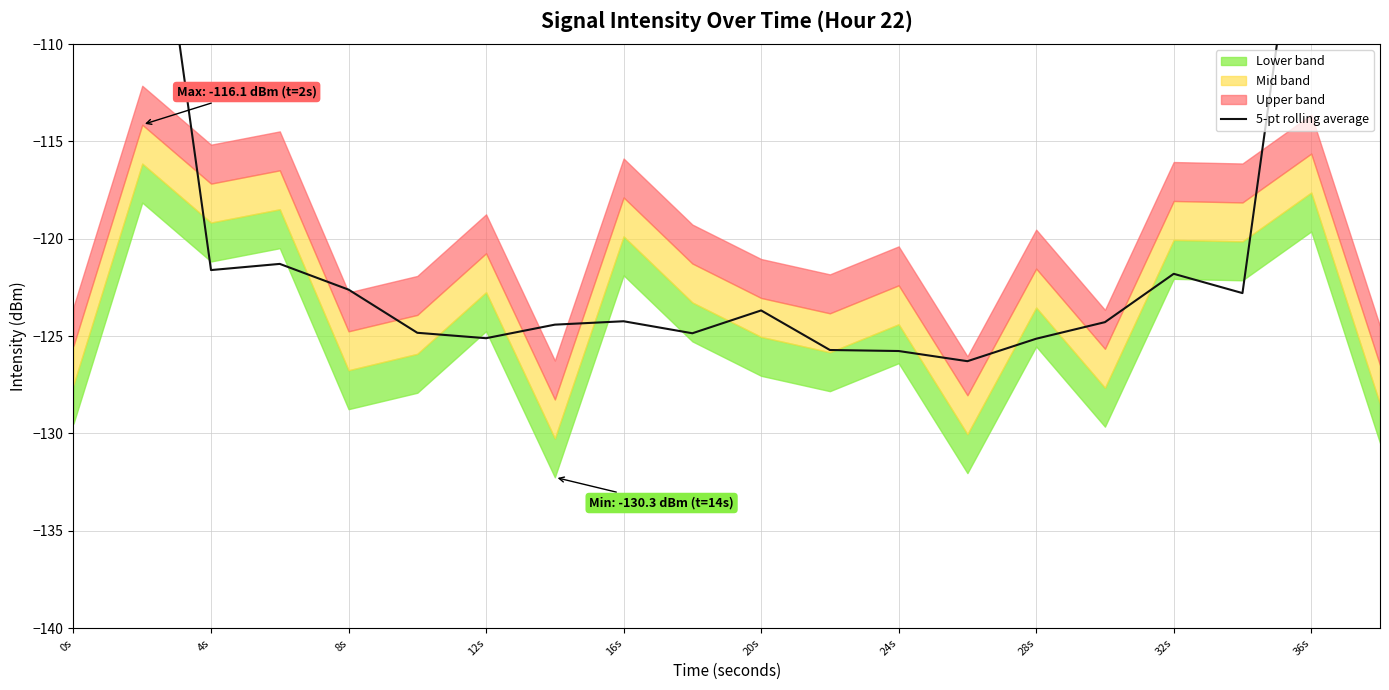

The chart shows a value of -184.2 at 11. True or false?

False